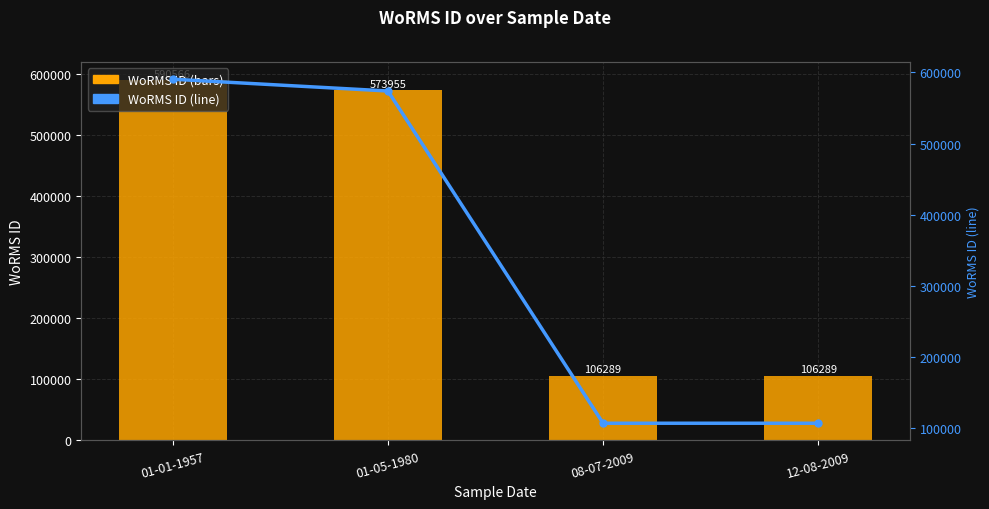

At which category does the chart reach its minimum across all series?

08-07-2009